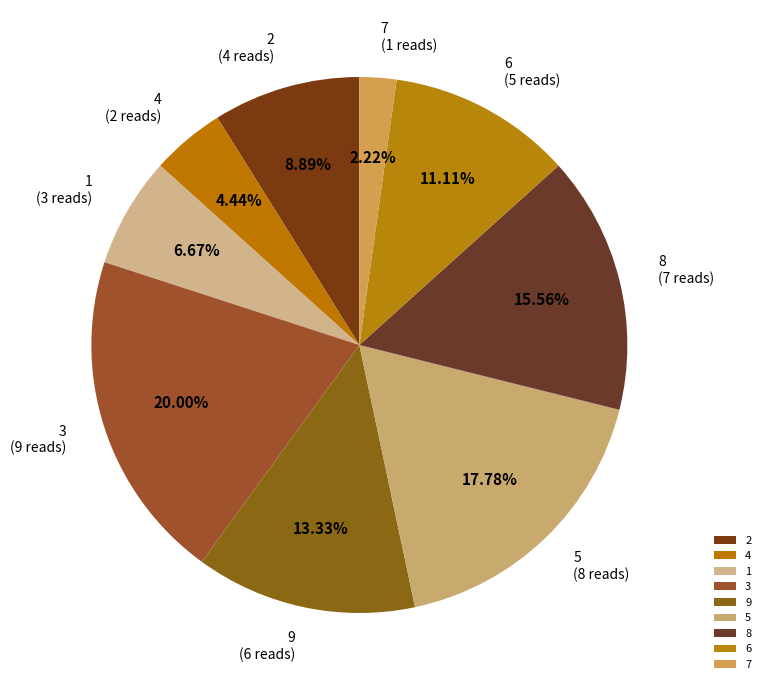

What is the ratio of the value at 1 to the value at 7?

3.0